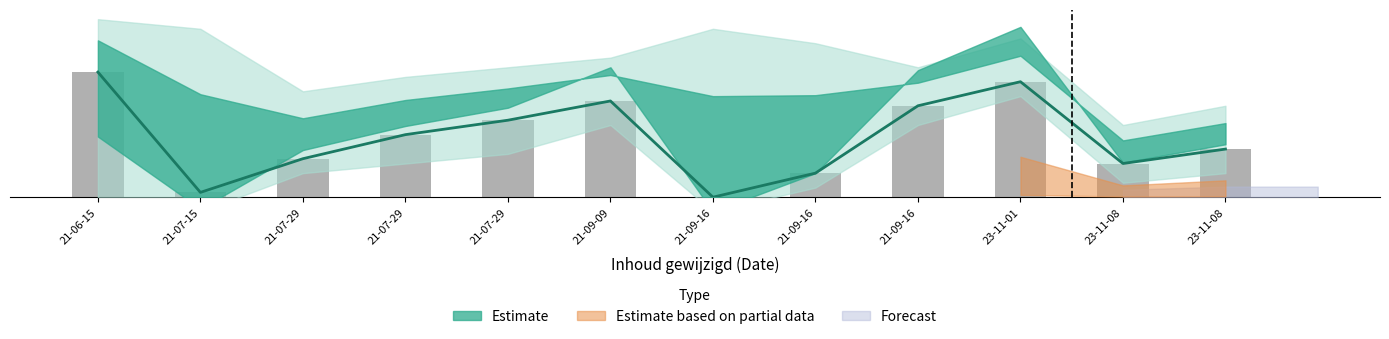

What is the approximate value at 23-11-08?

7